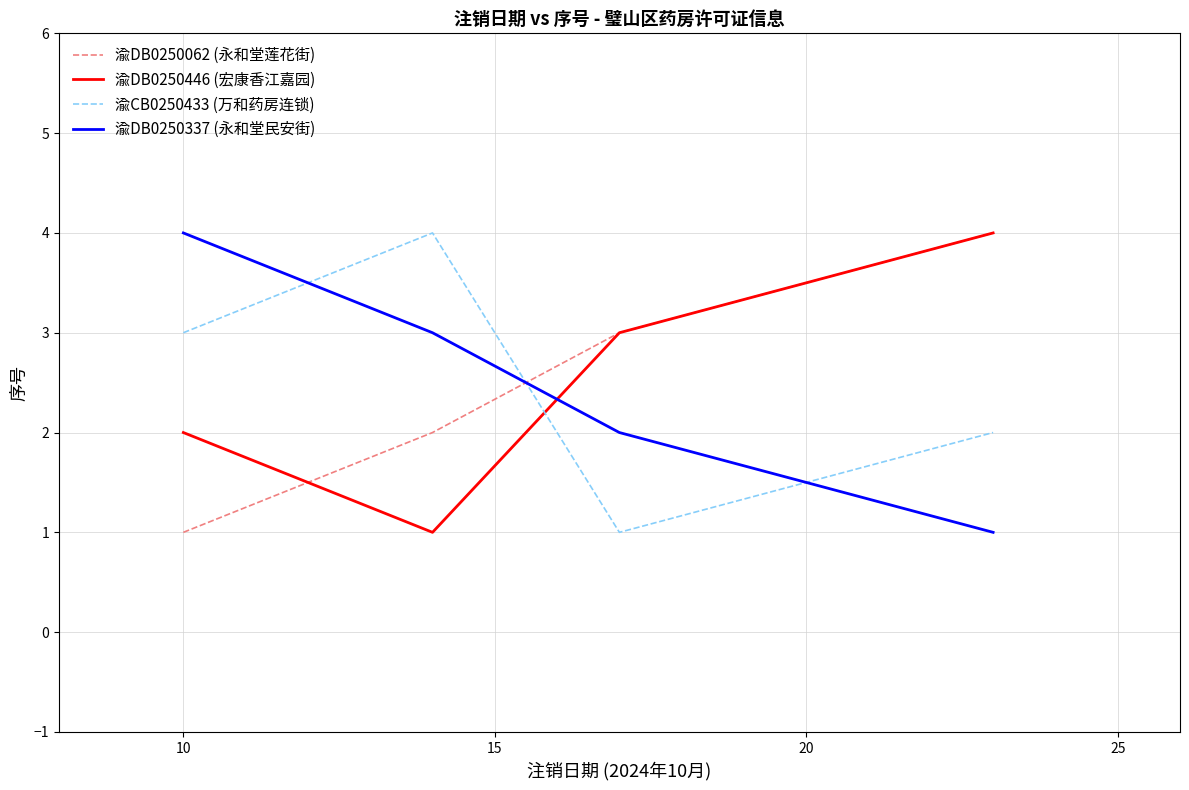

What is the greatest value displayed?

4